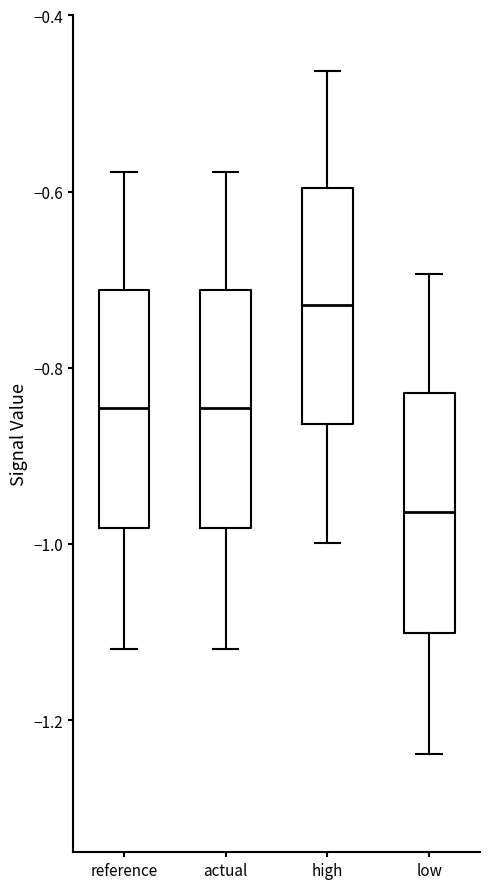

Reading left to right, read every box against the y-axis: the position of its median line, the range the box covers, and the ends of its whiskers. The values are not printed on the chart, so give them approximately, as read against the axis.

reference: median -0.84, box -0.98 to -0.72, whiskers -1.12 to -0.58
actual: median -0.84, box -0.98 to -0.72, whiskers -1.12 to -0.58
high: median -0.72, box -0.86 to -0.60, whiskers -1.00 to -0.46
low: median -0.96, box -1.10 to -0.82, whiskers -1.24 to -0.70